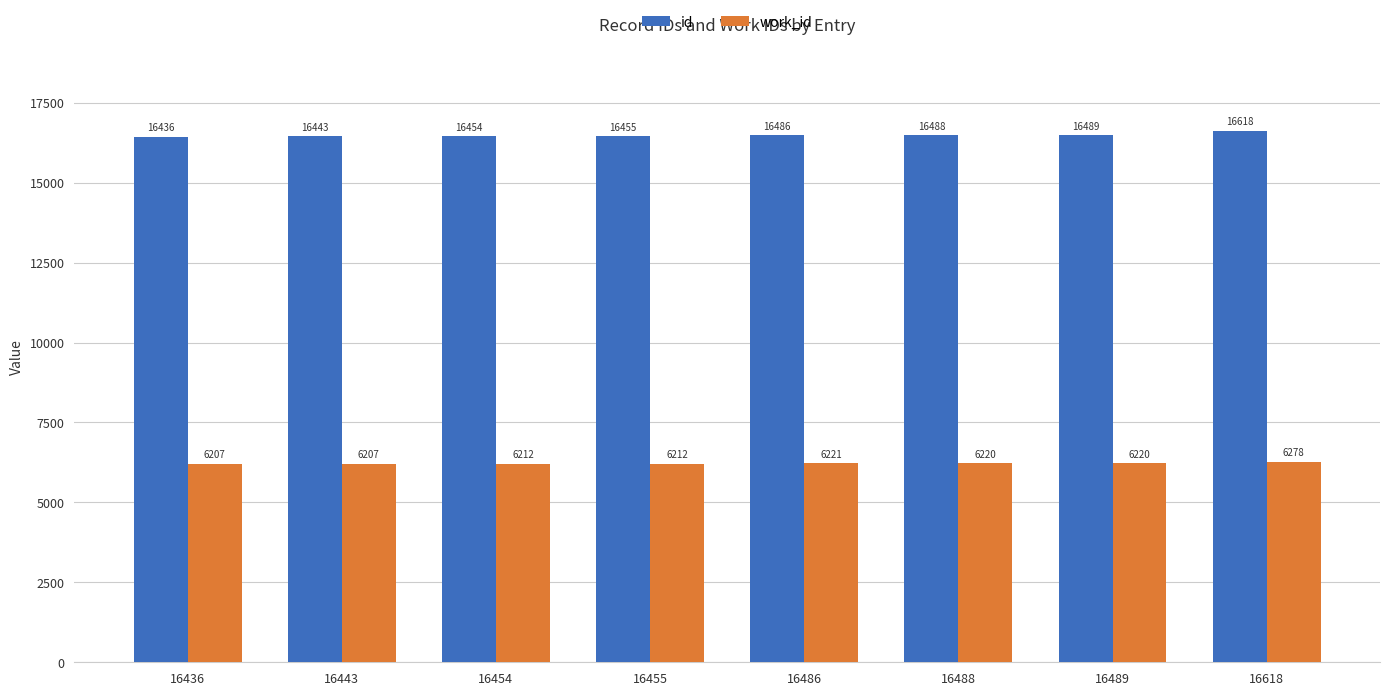

How many bars are there in total?

16